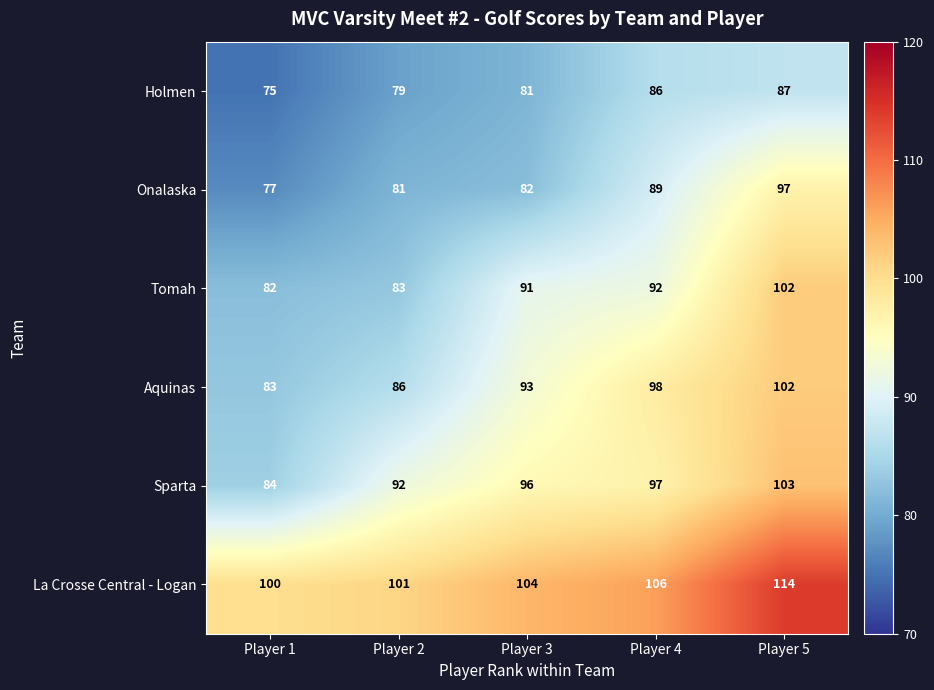

Which label corresponds to the largest value in the chart?

Player 5